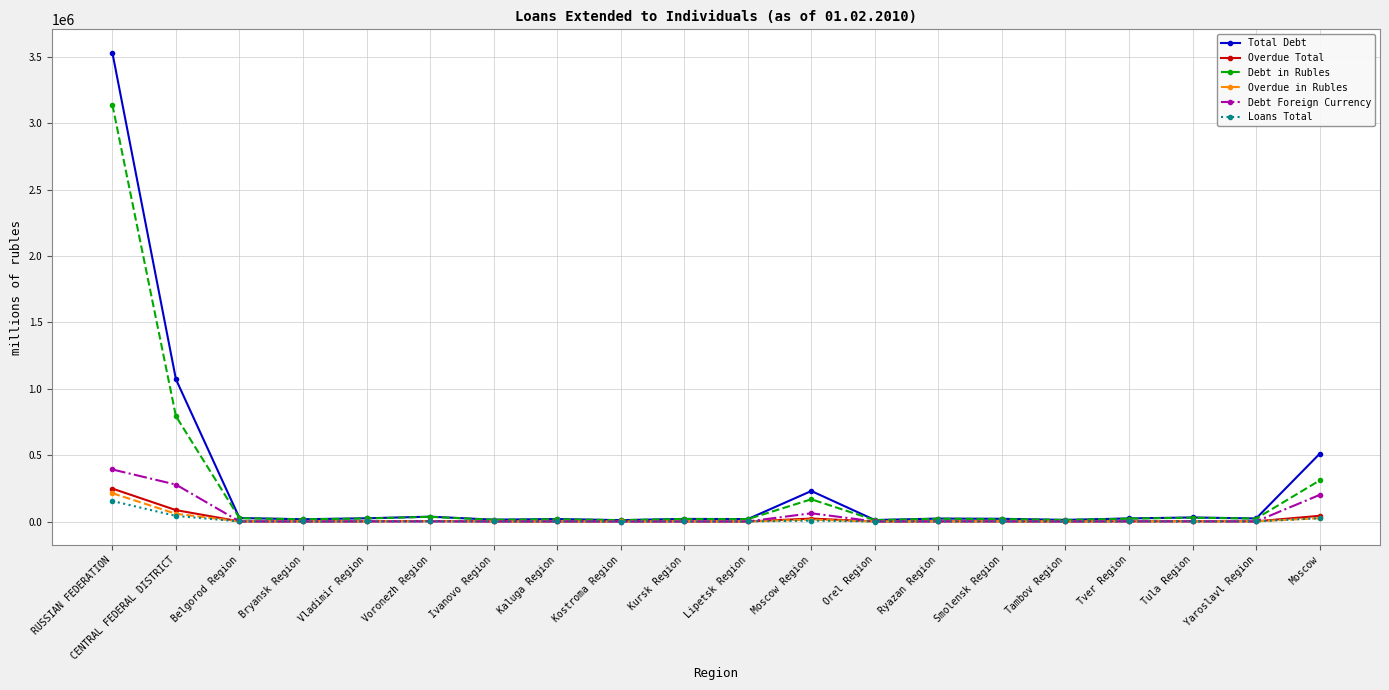

Where is Total Debt nearest to the value 1771182?

CENTRAL FEDERAL DISTRICT